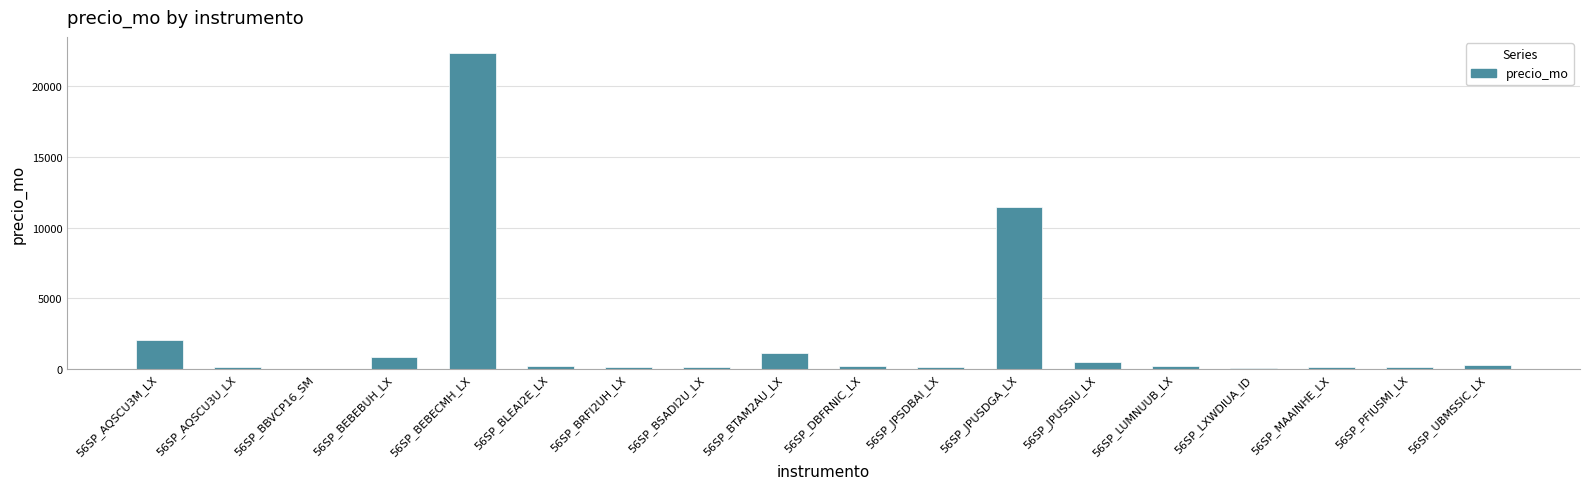

Is it true that the value at 56SP_BEBECMH_LX is 22358.9?

True